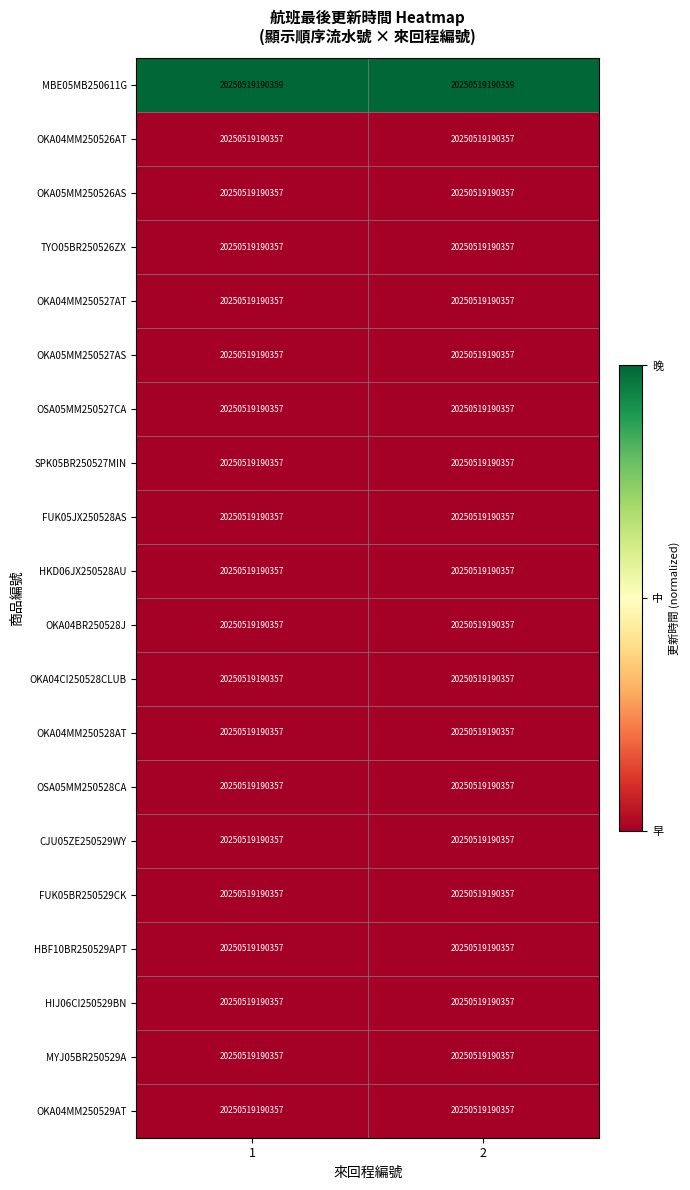

List the labels in order of OKA04MM250526AT value, largest first.

1, 2